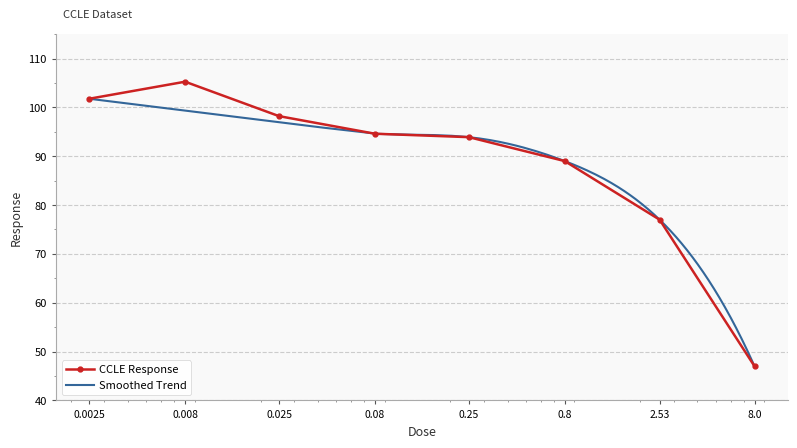

True or false: the data shows 48.9 at 0.08.

False